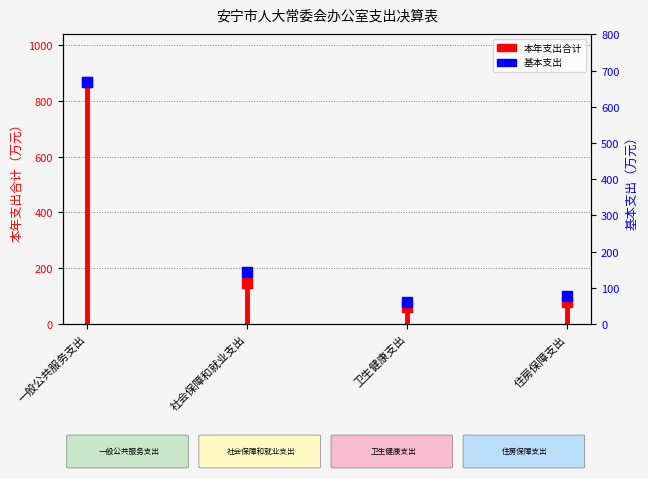

What is the label of the 4th point from the right?

一般公共服务支出